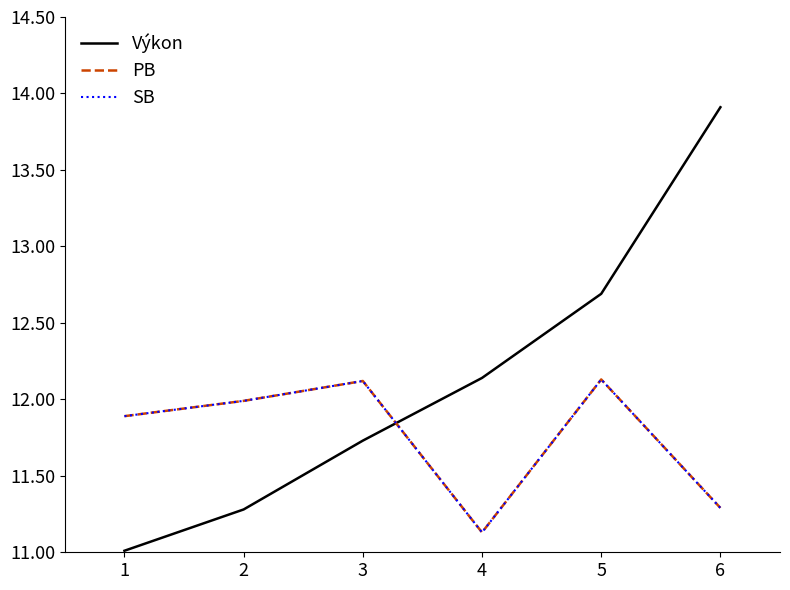

Does the chart display data point markers on the line(s)?

No